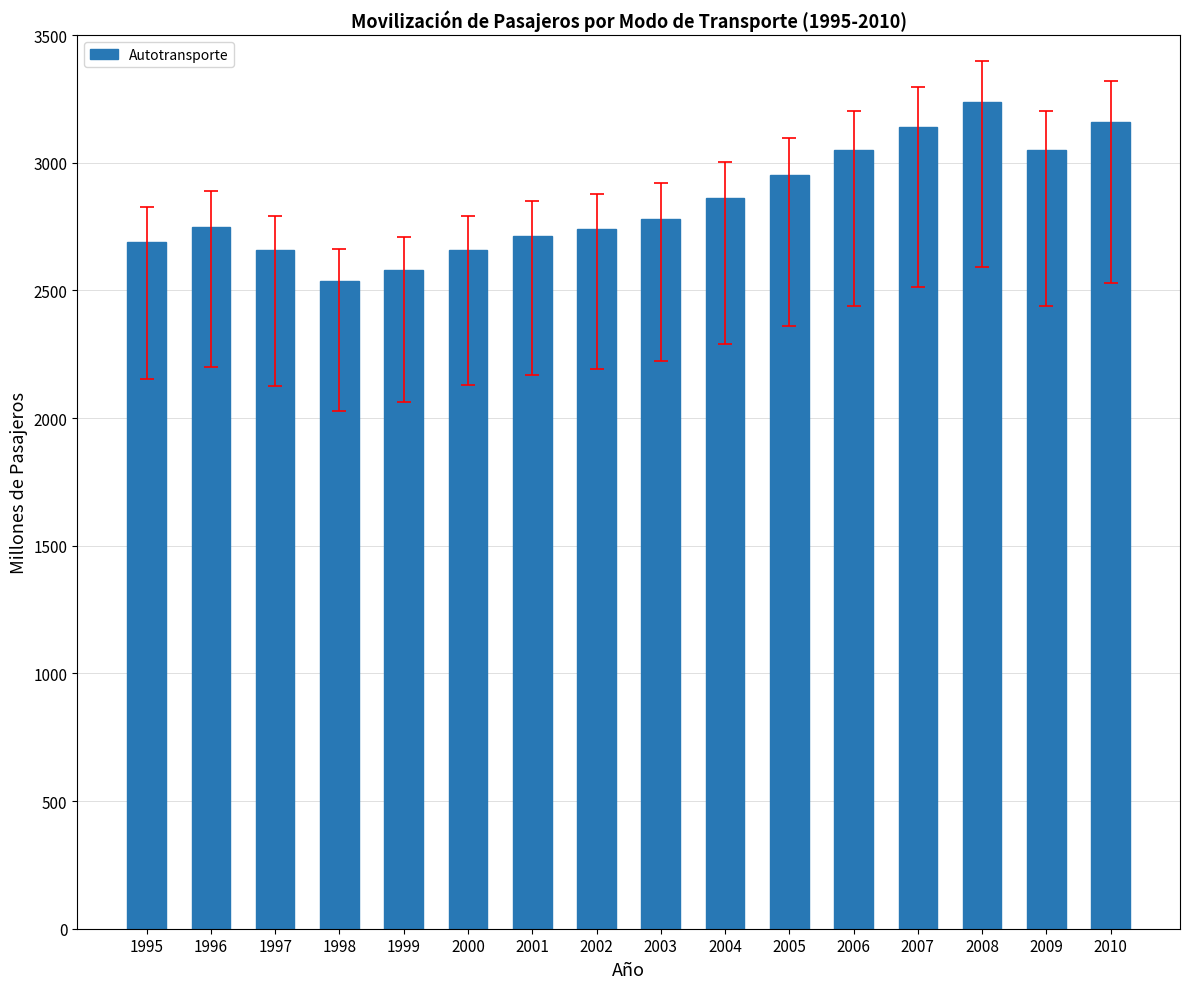

At which label is the value closest to 2887?

2004